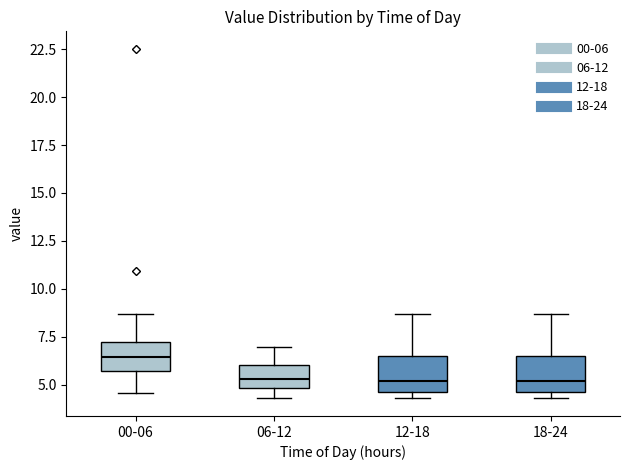

Reading left to right, read every box against the y-axis: the position of its median line, the range the box covers, and the ends of its whiskers. The values are not printed on the chart, so give them approximately, as read against the axis.

00-06: median 6.5, box 5.5 to 7.0, whiskers 4.5 to 8.5
06-12: median 5.5, box 5.0 to 6.0, whiskers 4.5 to 7.0
12-18: median 5.0, box 4.5 to 6.5, whiskers 4.5 (just below the box's lower edge) to 8.5
18-24: median 5.0, box 4.5 to 6.5, whiskers 4.5 (just below the box's lower edge) to 8.5